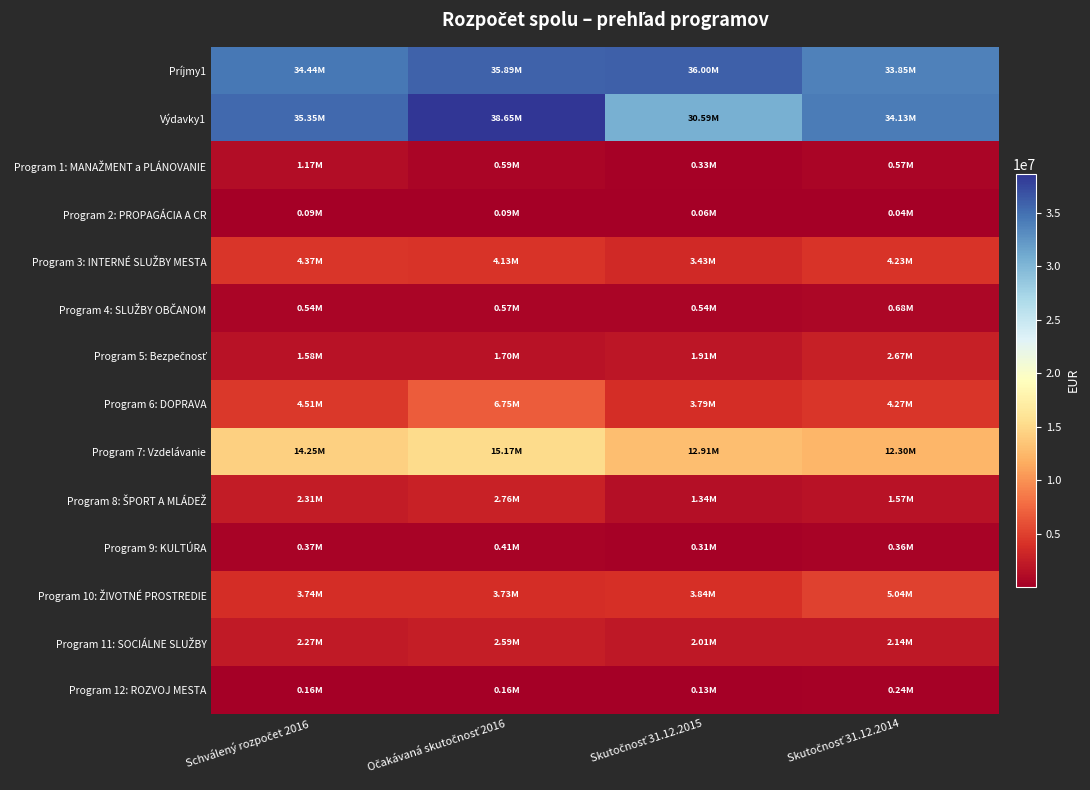

What is the total value across all series at Skutočnosť 31.12.2015?

97182152